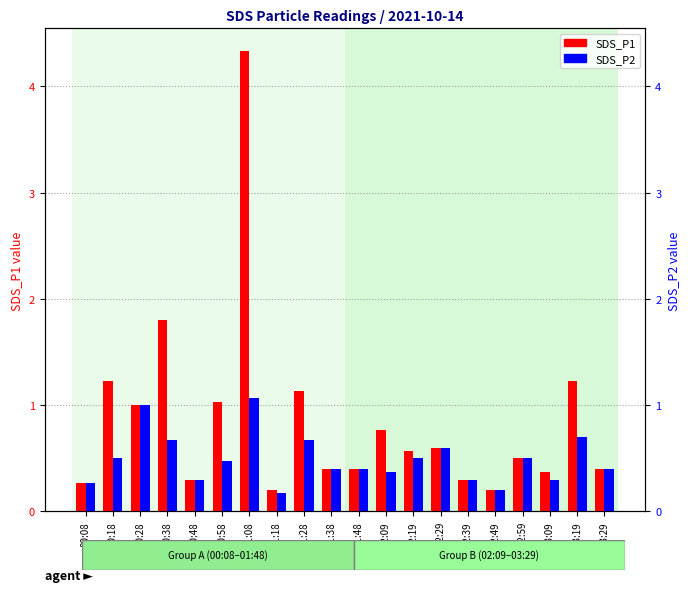

What value does the SDS_P2 series have at 00:48?

0.3